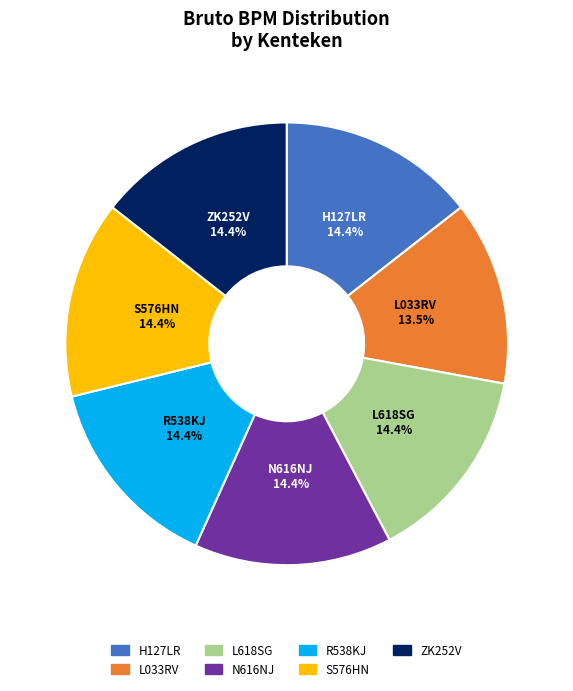

What percentage is the N616NJ slice, to the nearest percent?

14%